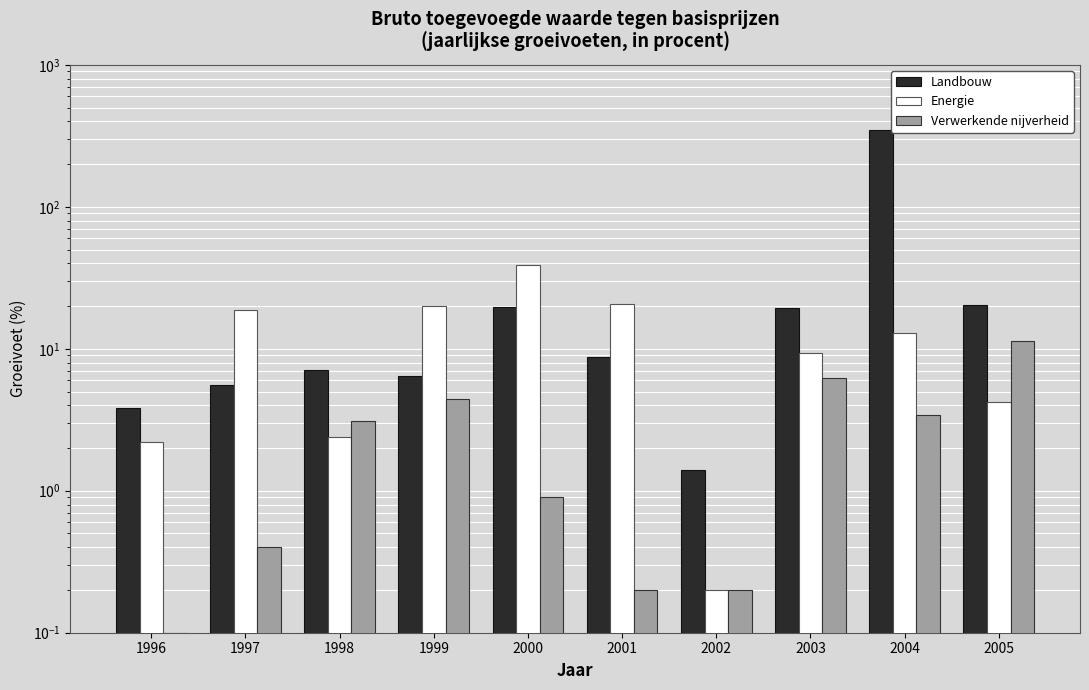

What are all the series names shown in the legend?

Landbouw, Energie, Verwerkende nijverheid